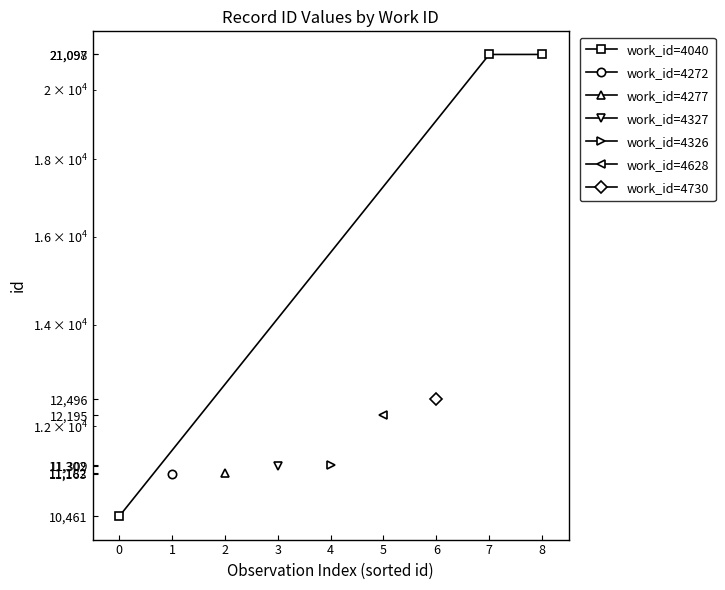

True or false: the data shows 2421 at 0.

False